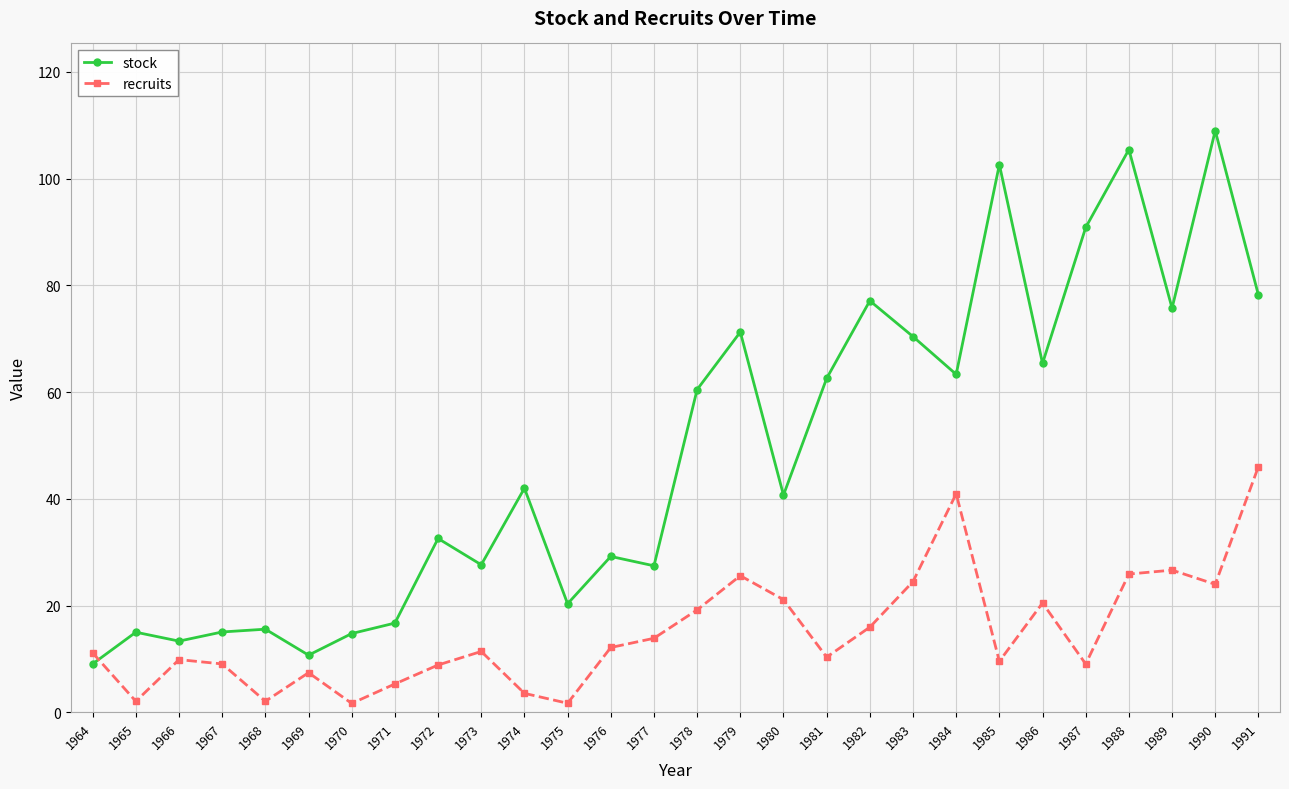

List the series in order of their overall mean, lowest first.

recruits, stock